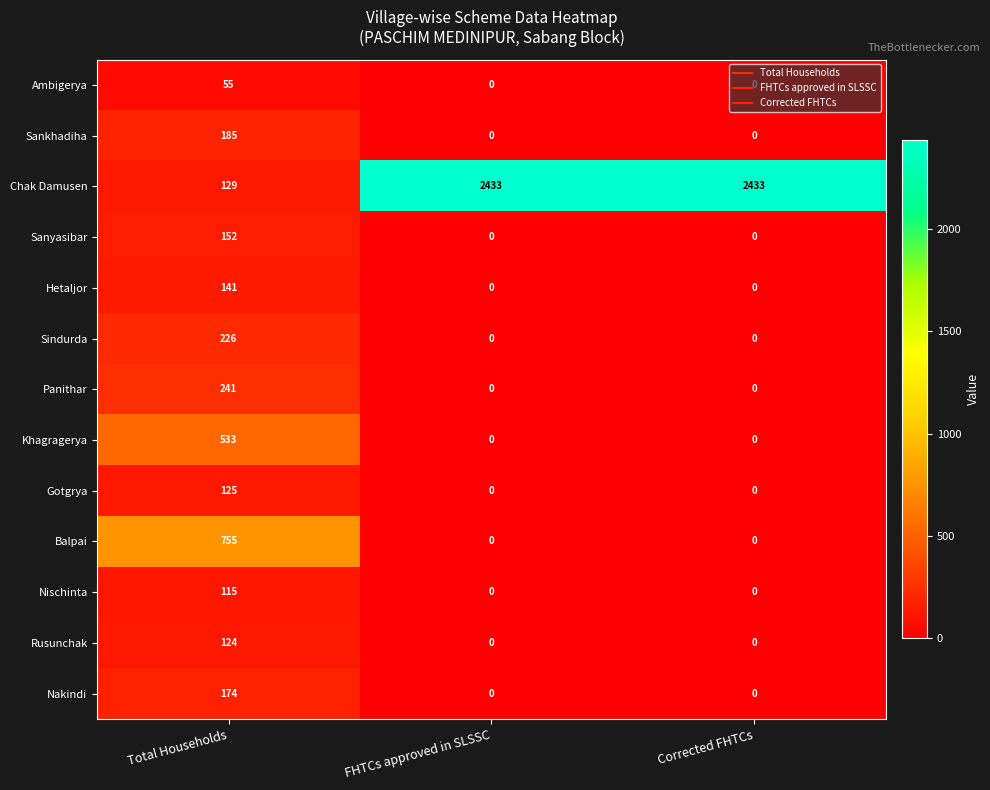

True or false: Sindurda has a value of 226 at Total Households.

True